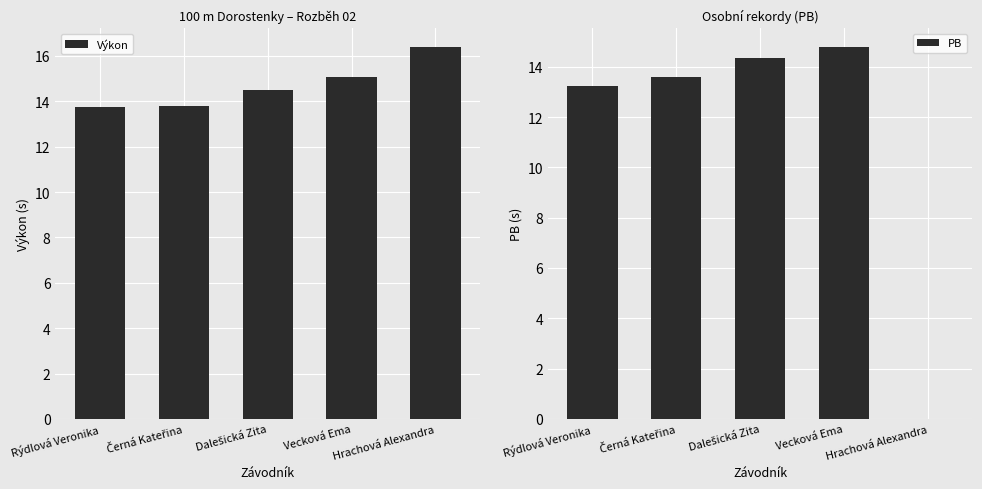

Between Rýdlová Veronika and Vecková Ema, which is larger?

Vecková Ema